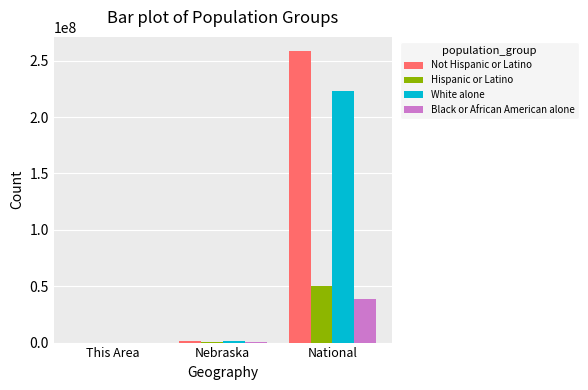

The value of Hispanic or Latino at This Area is 4. True or false?

True